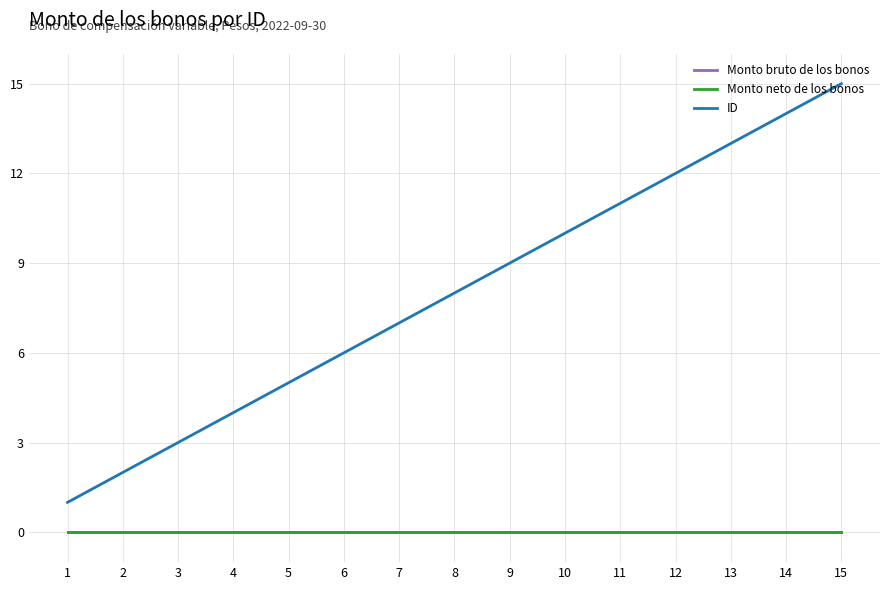

List the series in order of their peak value, lowest first.

Monto bruto de los bonos, Monto neto de los bonos, ID